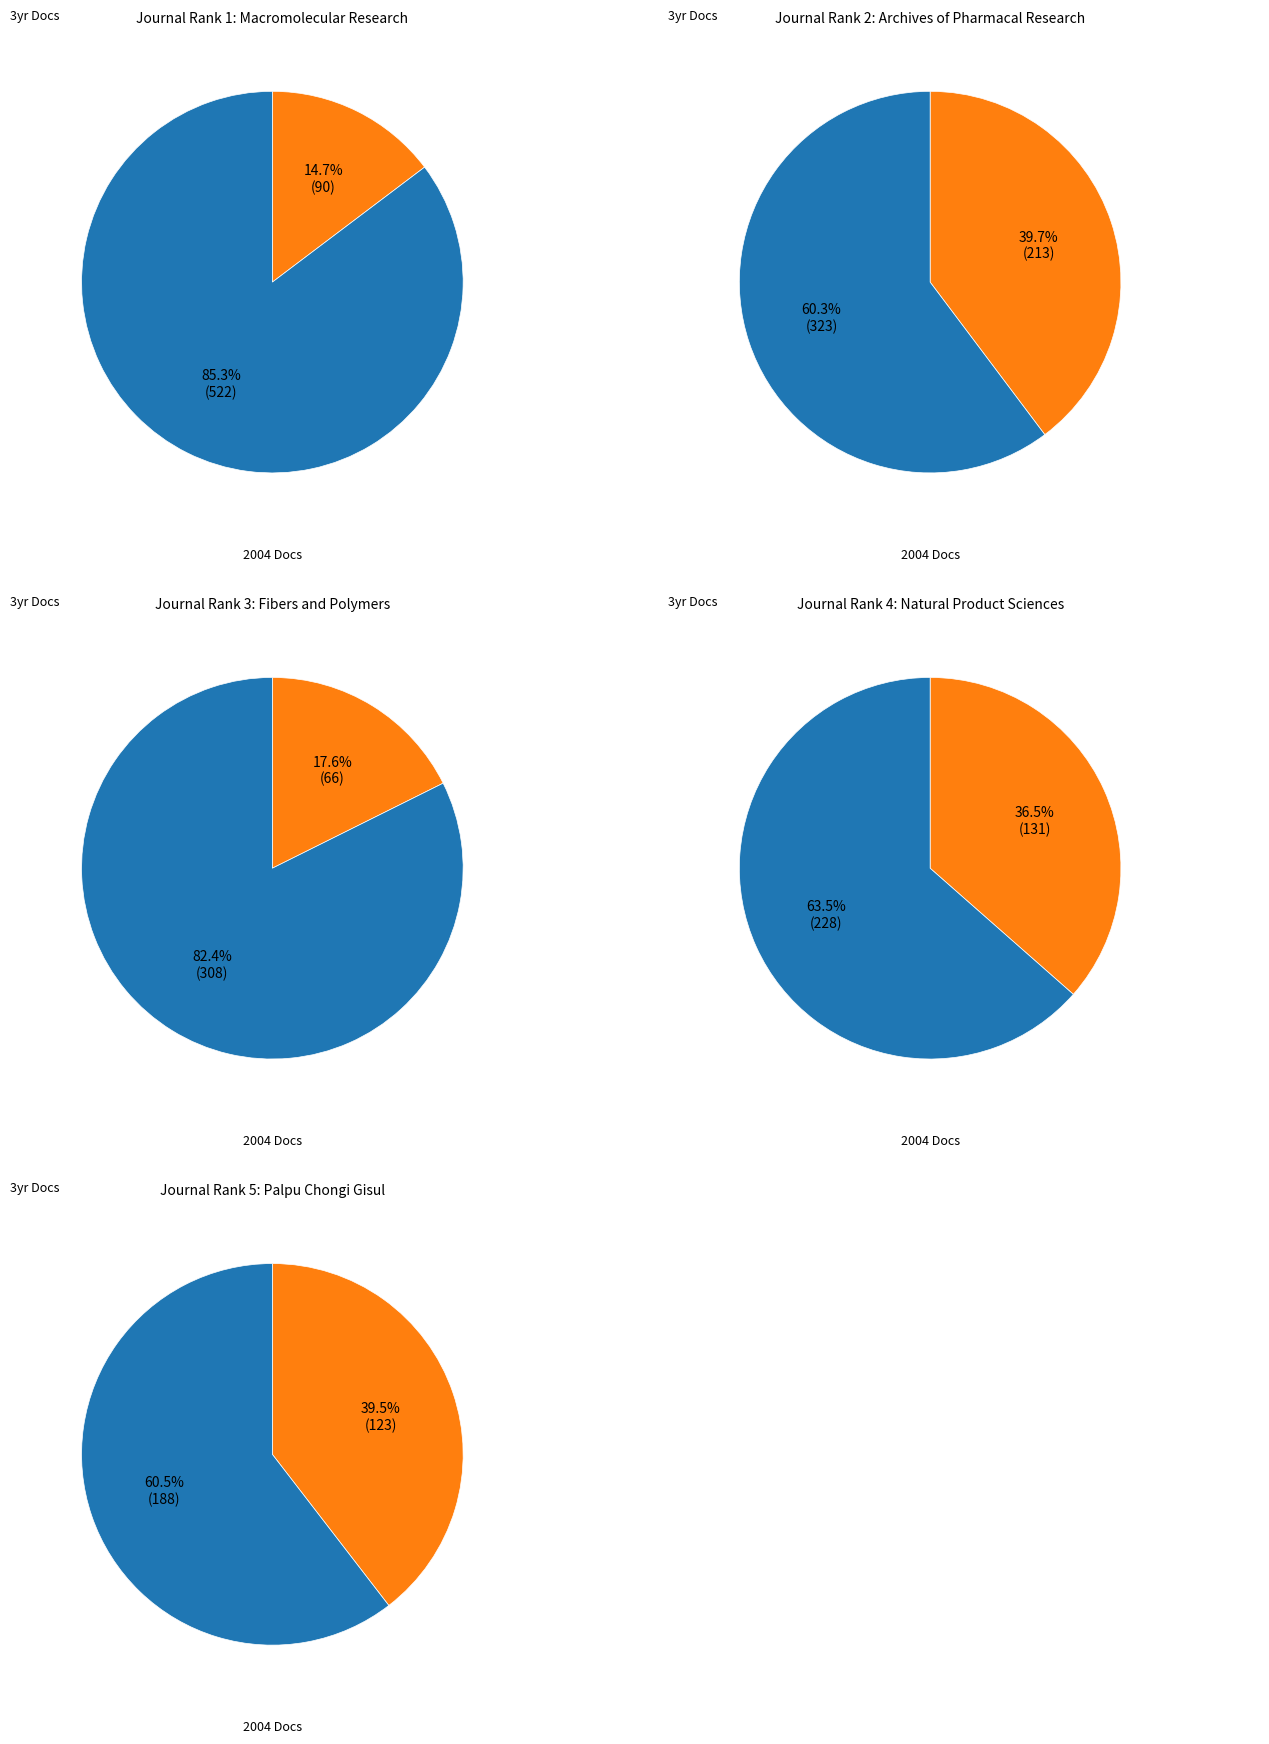

How many segments does this pie chart have?

5